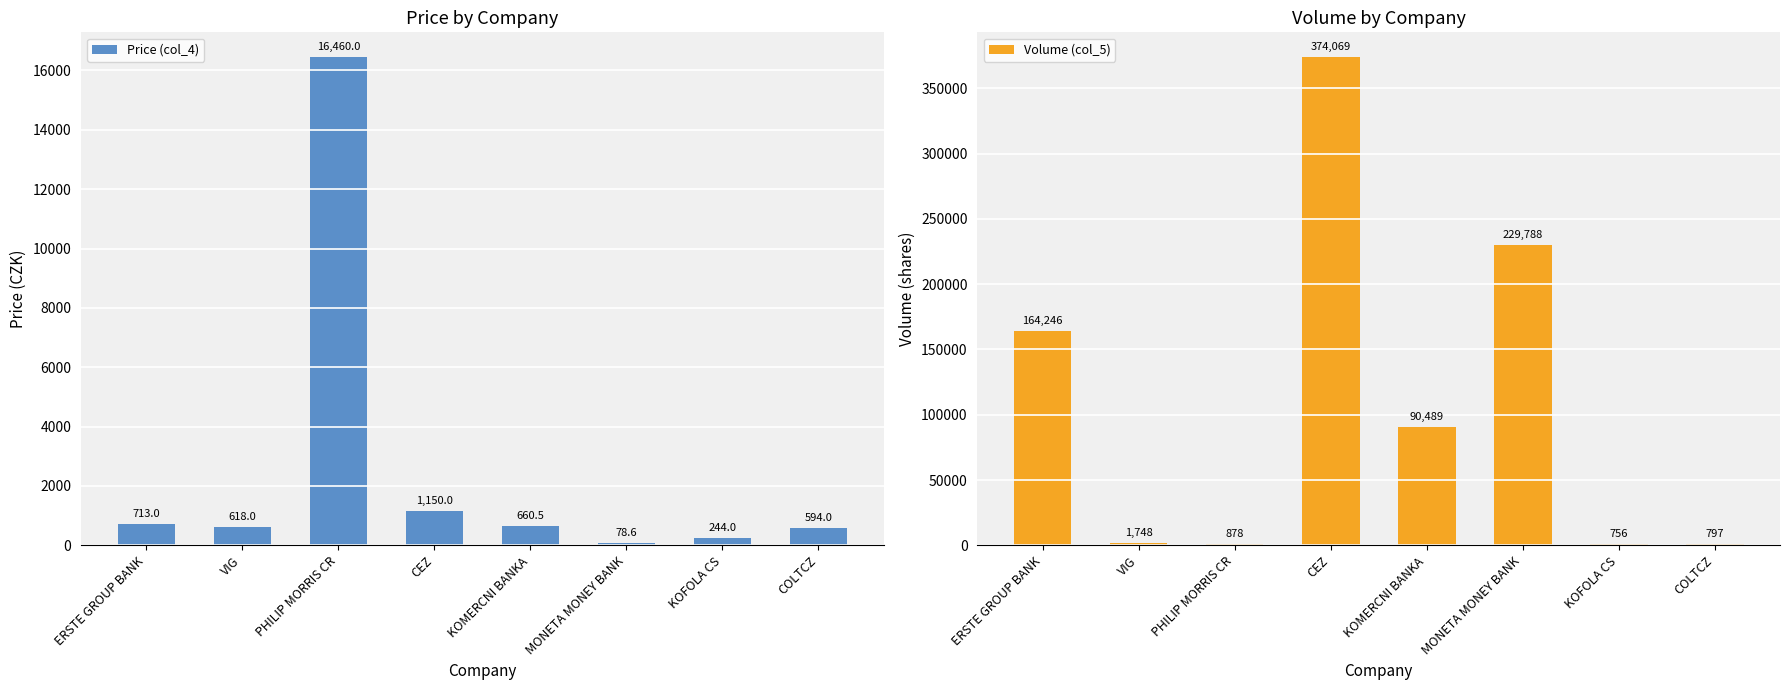

What is the label of the 1st bar from the left?

ERSTE GROUP BANK